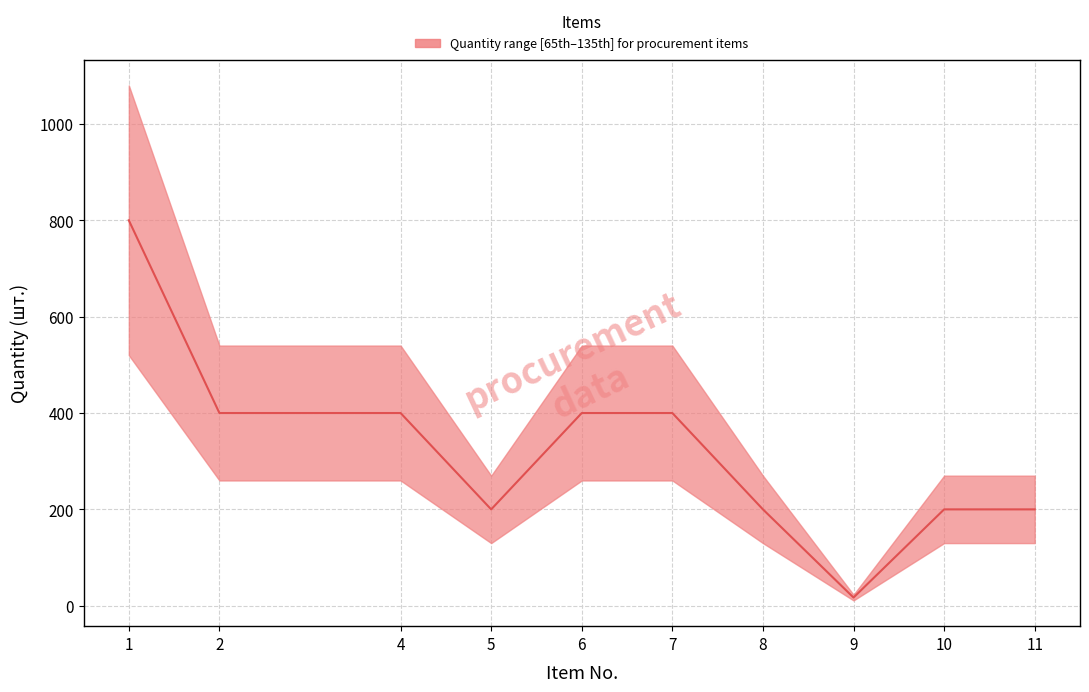

Does the chart have visible grid lines?

Yes